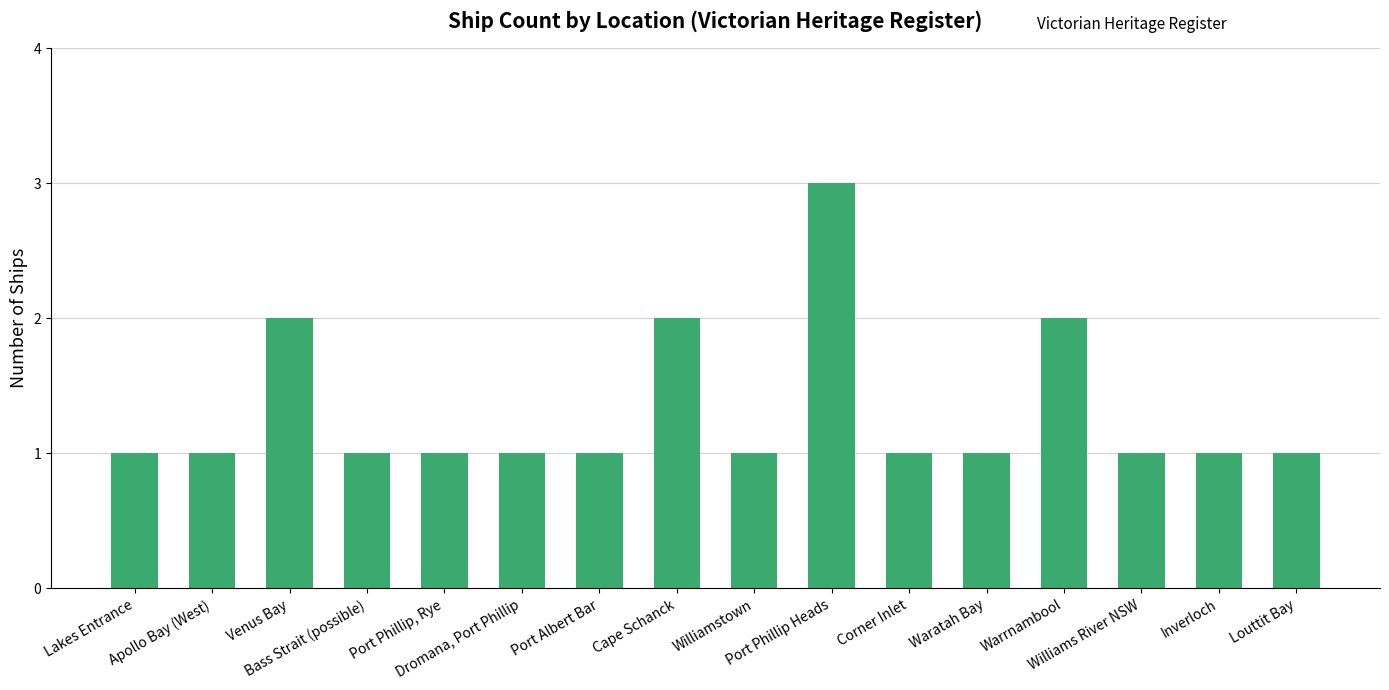

What is the maximum value shown in the chart?

3